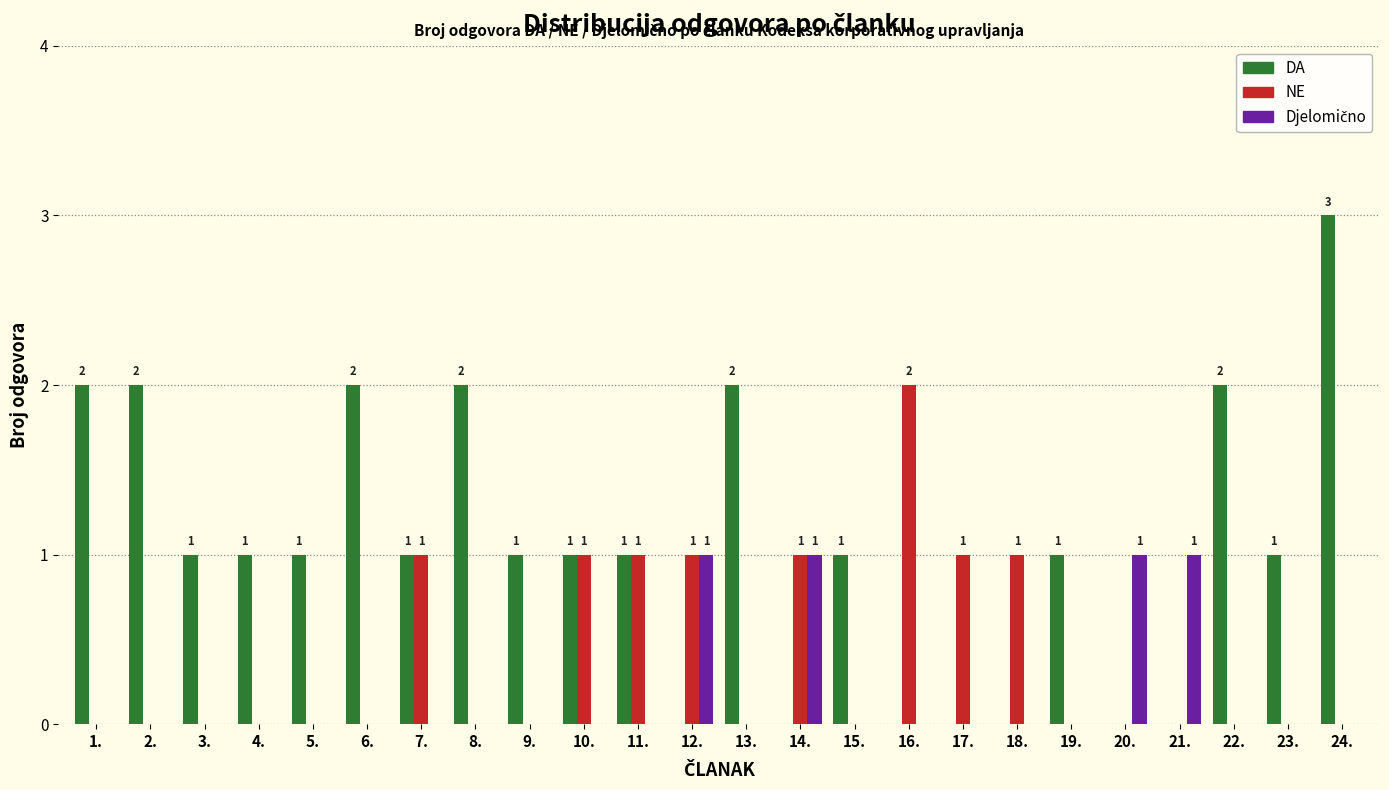

At which category is the sum across all series the highest?

24.